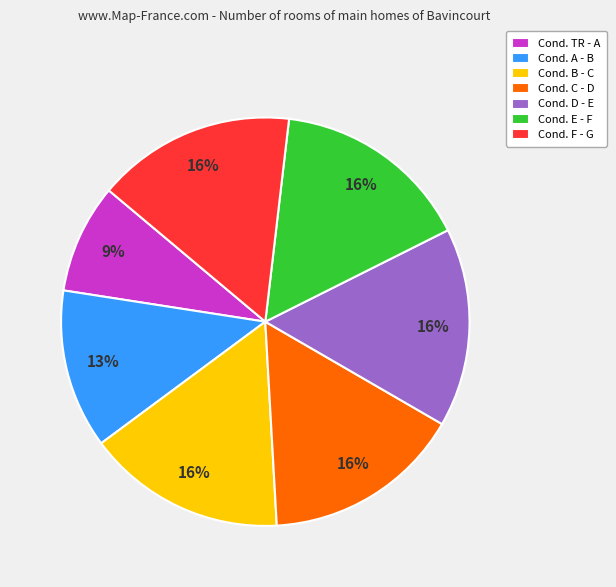

Count the number of slices in the pie.

7